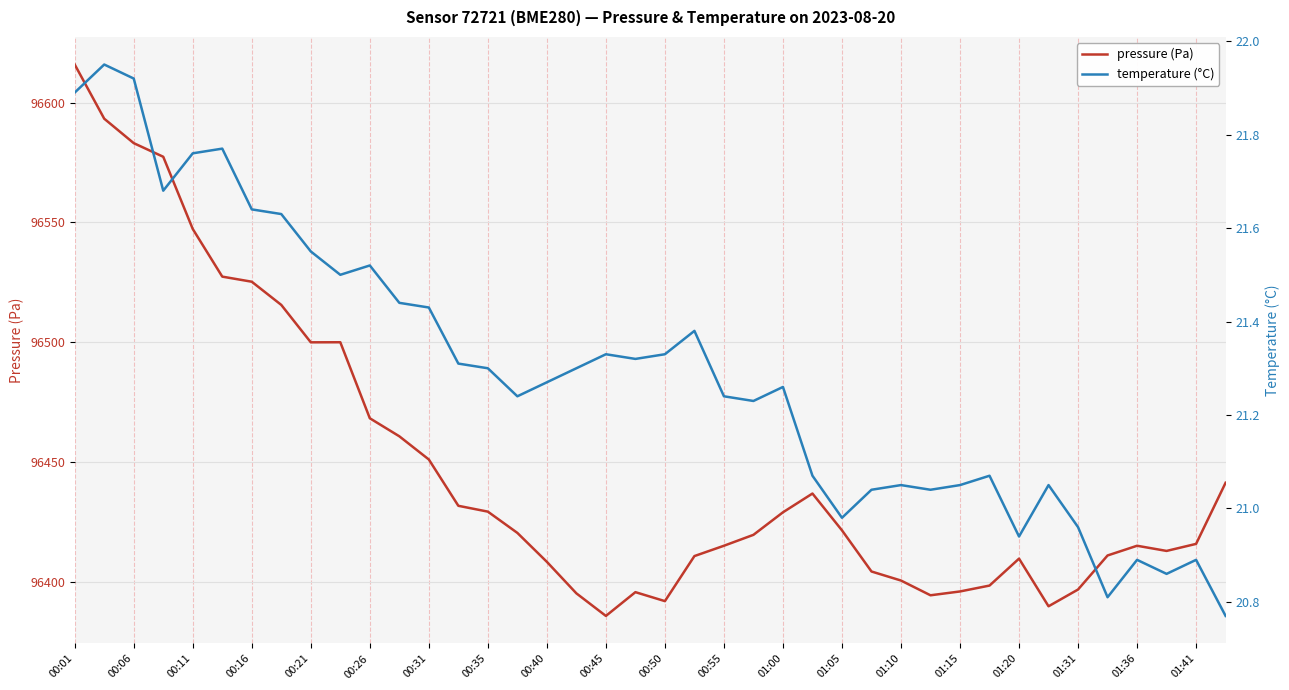

How many values in the pressure series exceed 96420?

20